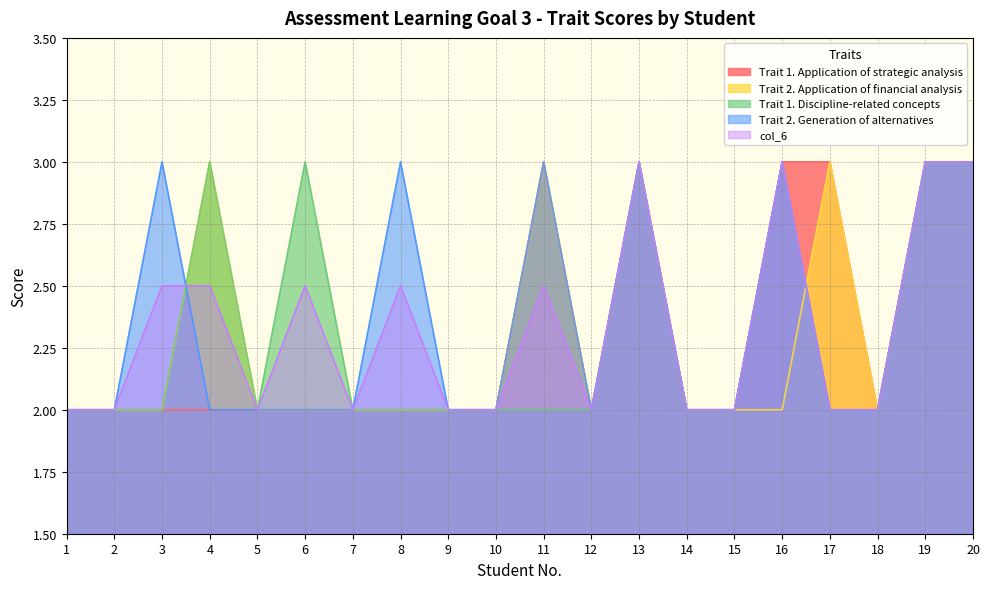

Which has a higher value, 2 or 7?

2